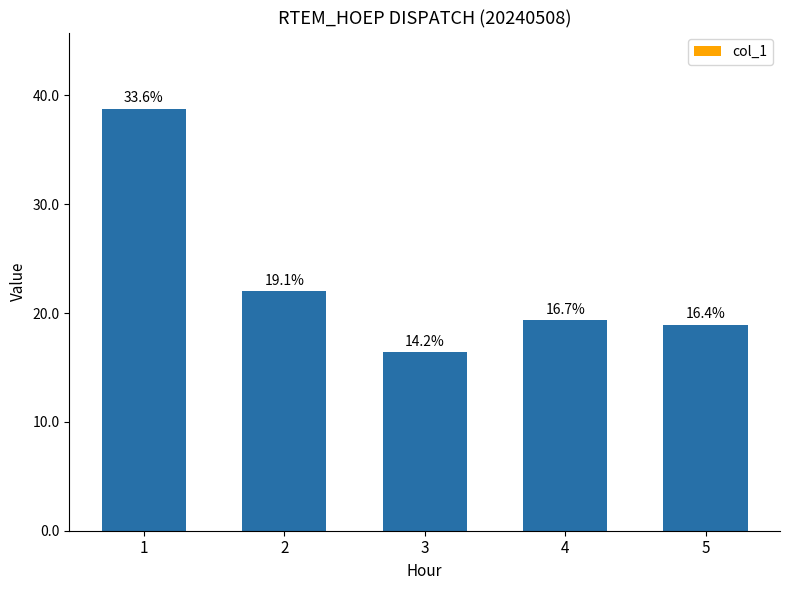

The value at 1 is 67.5. True or false?

False